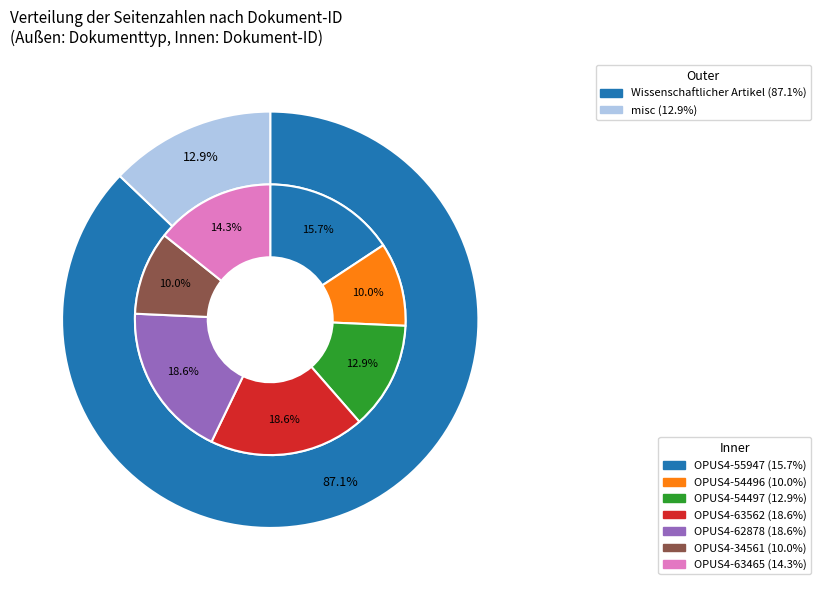

What percentage is NOT represented by OPUS4-63562?

81.4%